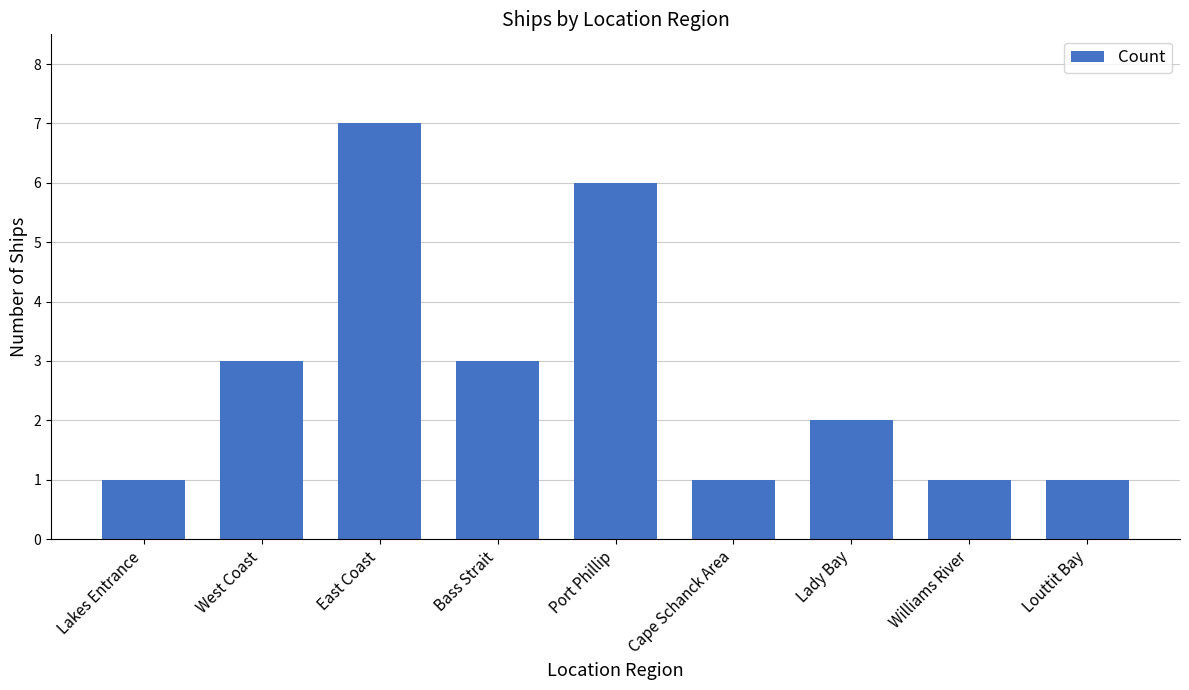

What is the change in value from West Coast to Williams River?

-2